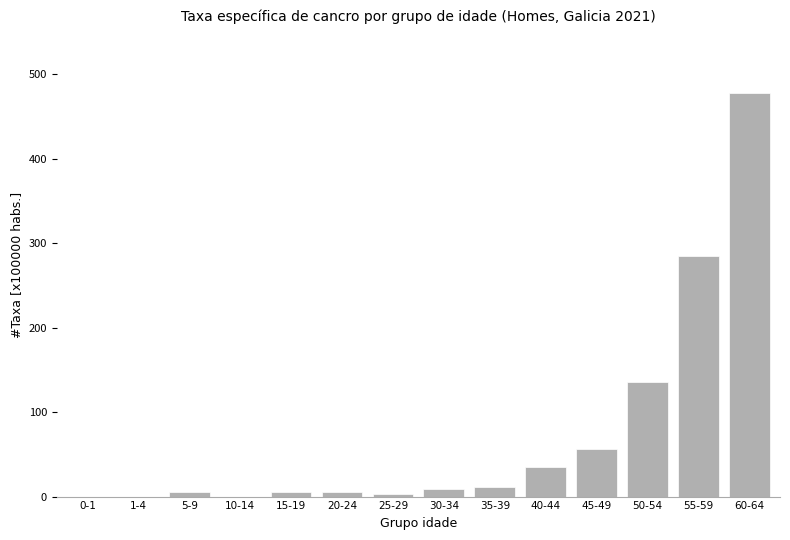

How many categories are shown in the chart?

14